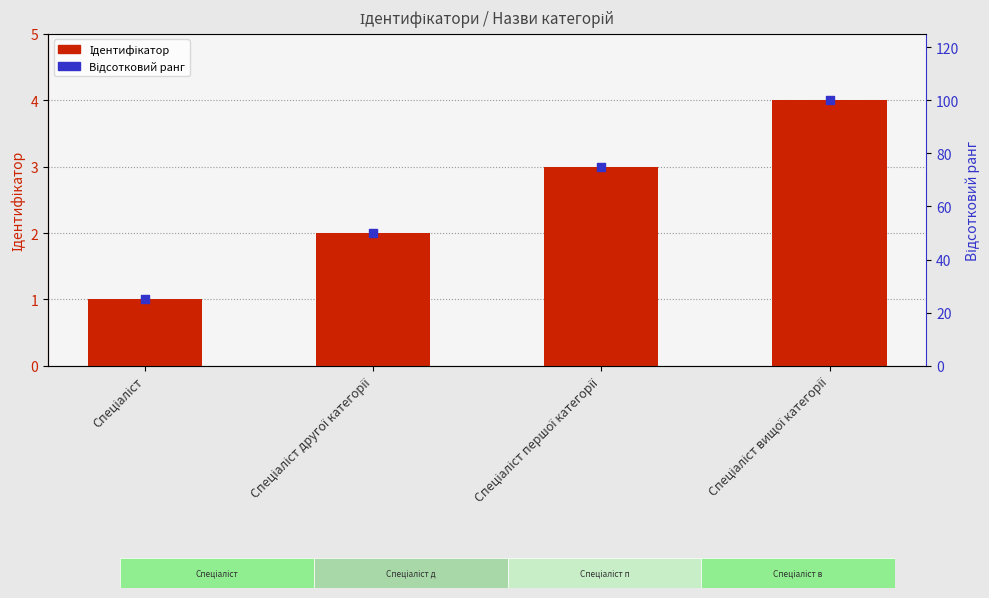

Which series has the widest spread of Y values?

Відсотковий ранг